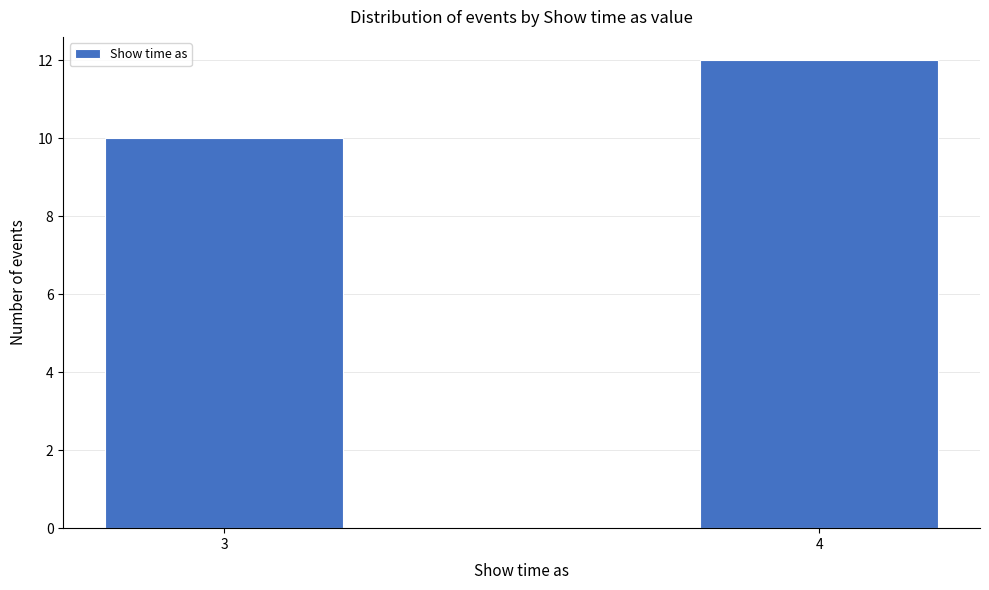

Reading left to right, extract all data points from this chart.

3=10	4=12